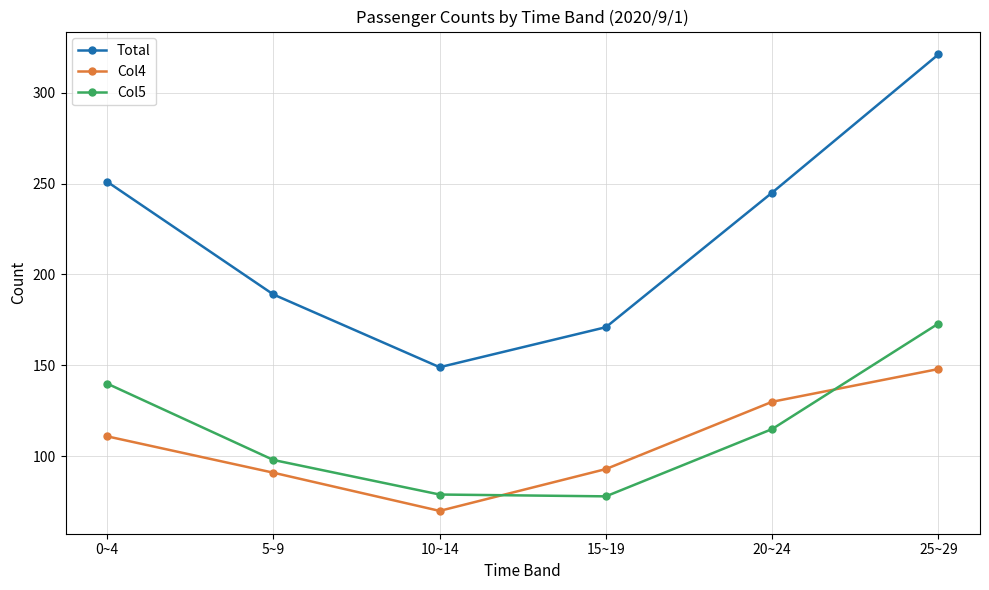

What is the label of the 3rd point from the right?

15~19